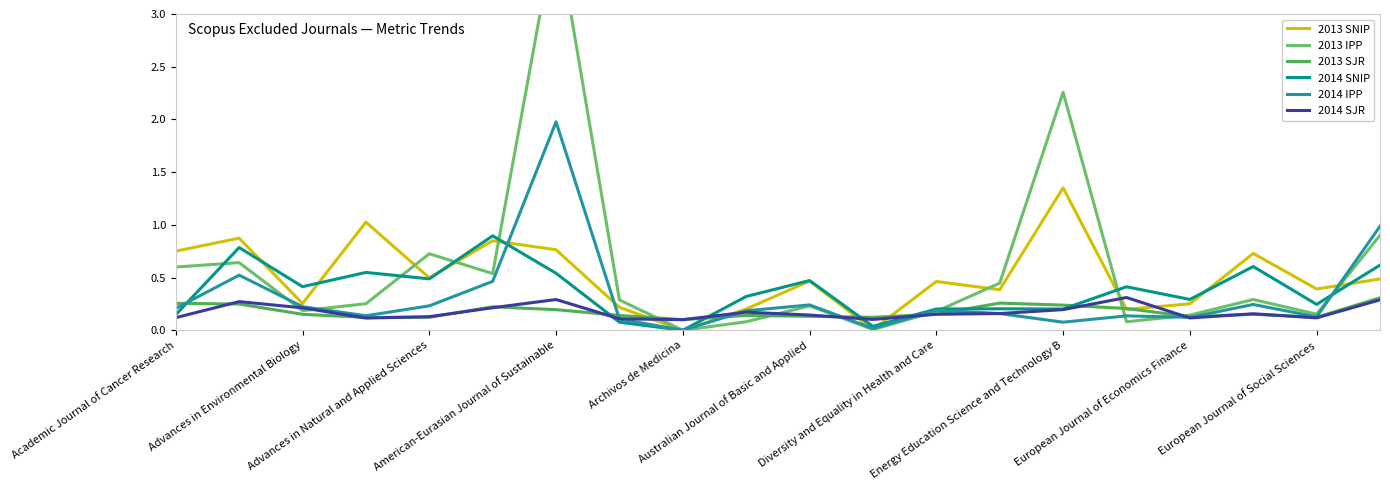

After their last crossing, which series has the higher values: 2014 SNIP or 2013 SJR?

2014 SNIP